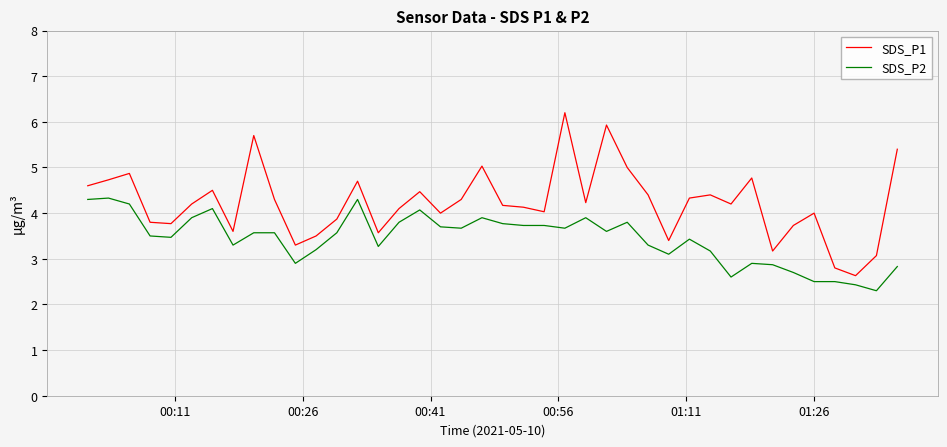

What is the difference between the maximum and minimum values in the SDS_P1 series?

3.6